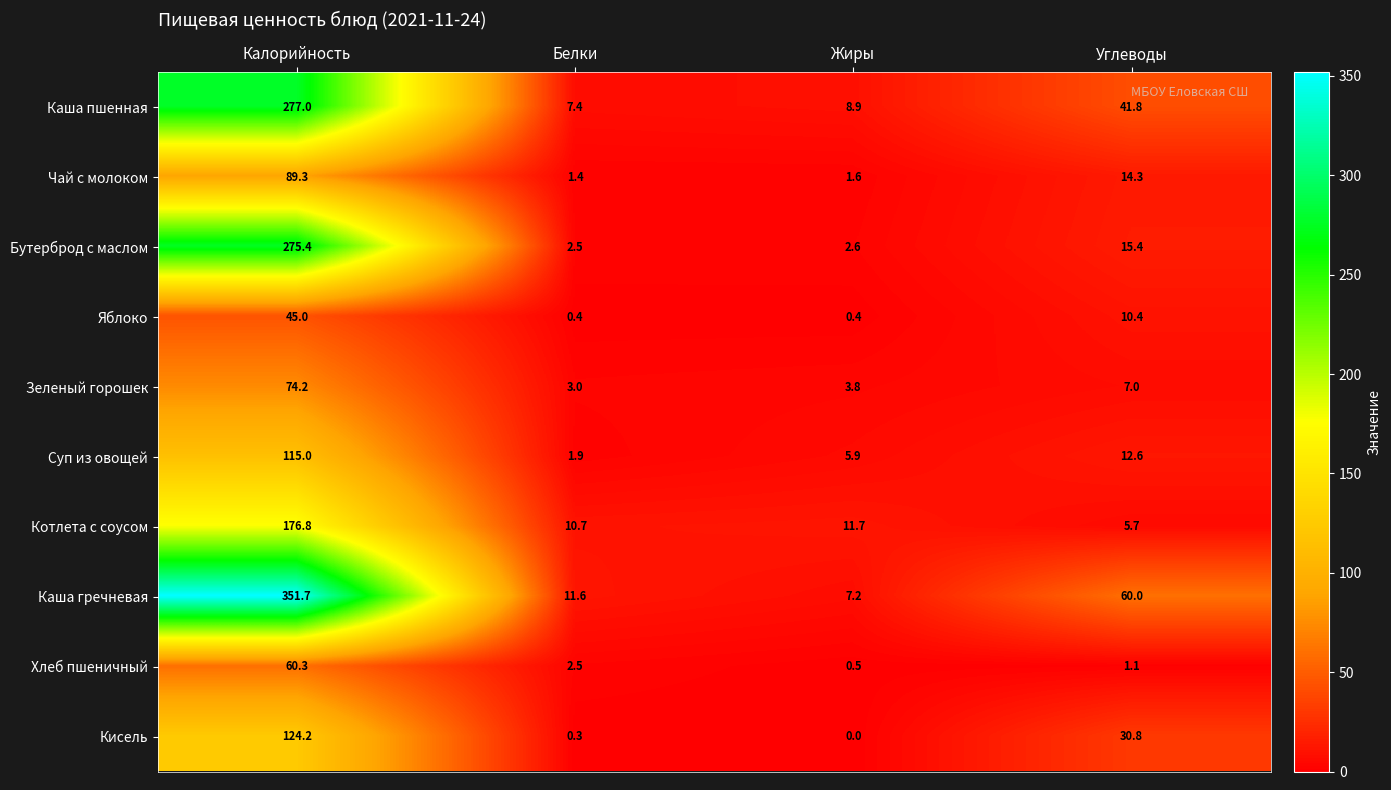

What is the total value across all series at Жиры?

42.6